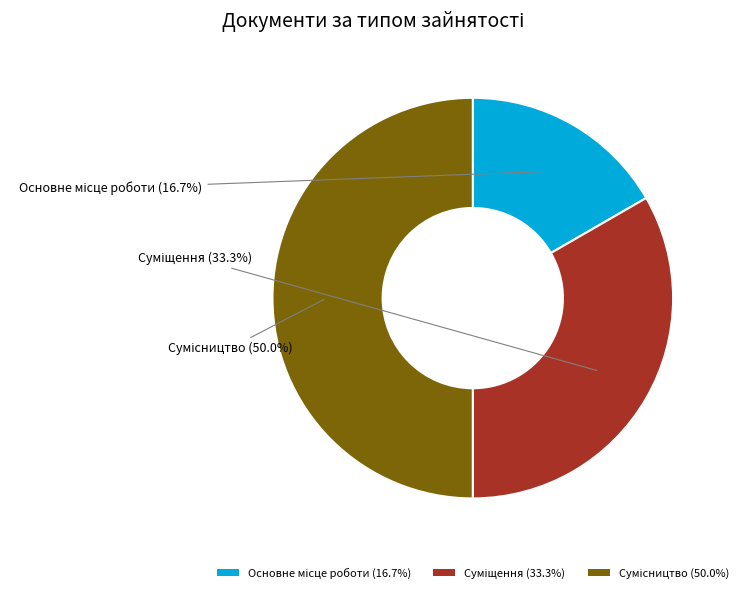

Count the number of slices in the pie.

3